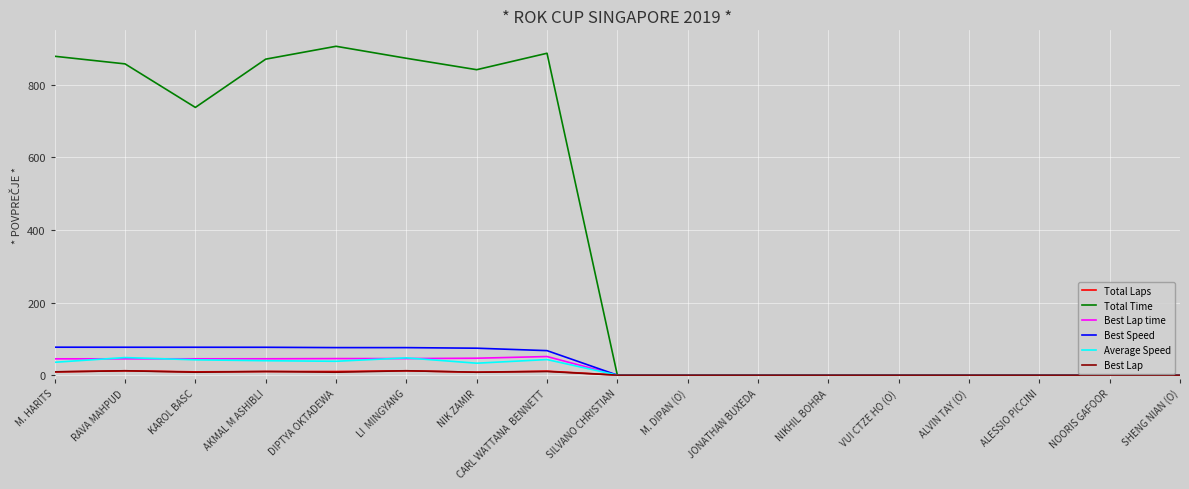

In Best Lap, how many points are higher than both neighbors (excluding endpoints)?

4